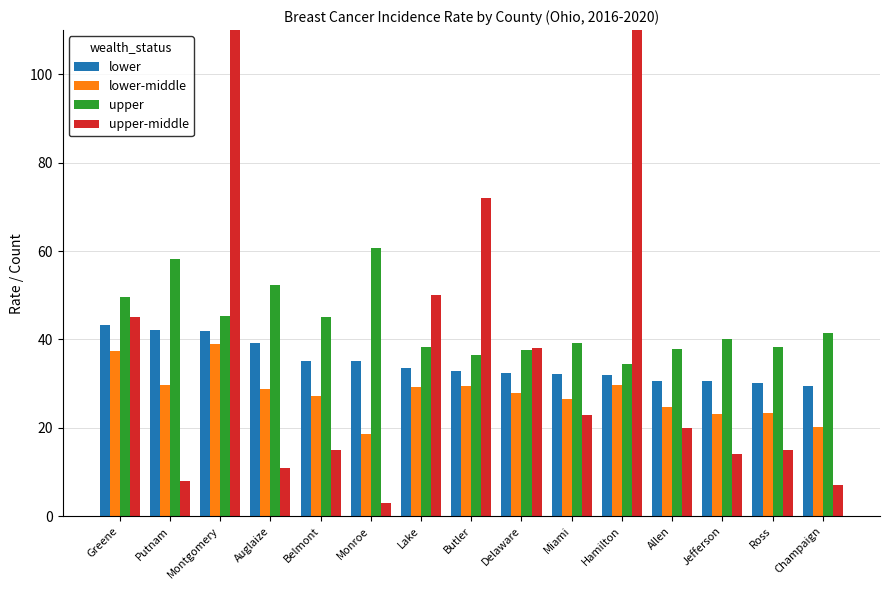

What is the sum of the lower values at Ross and Butler?

62.9